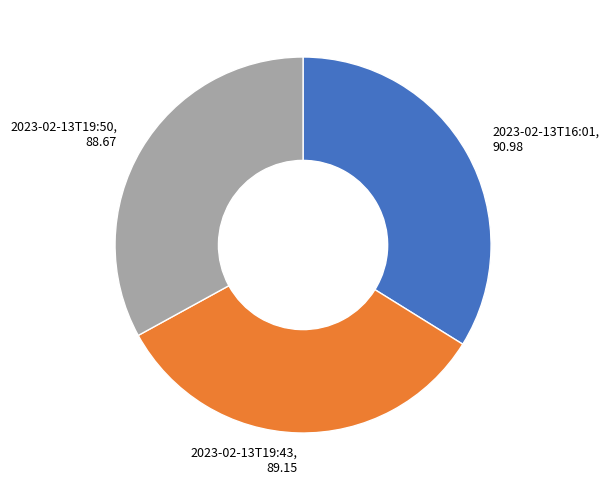

Count the number of slices in the pie.

3